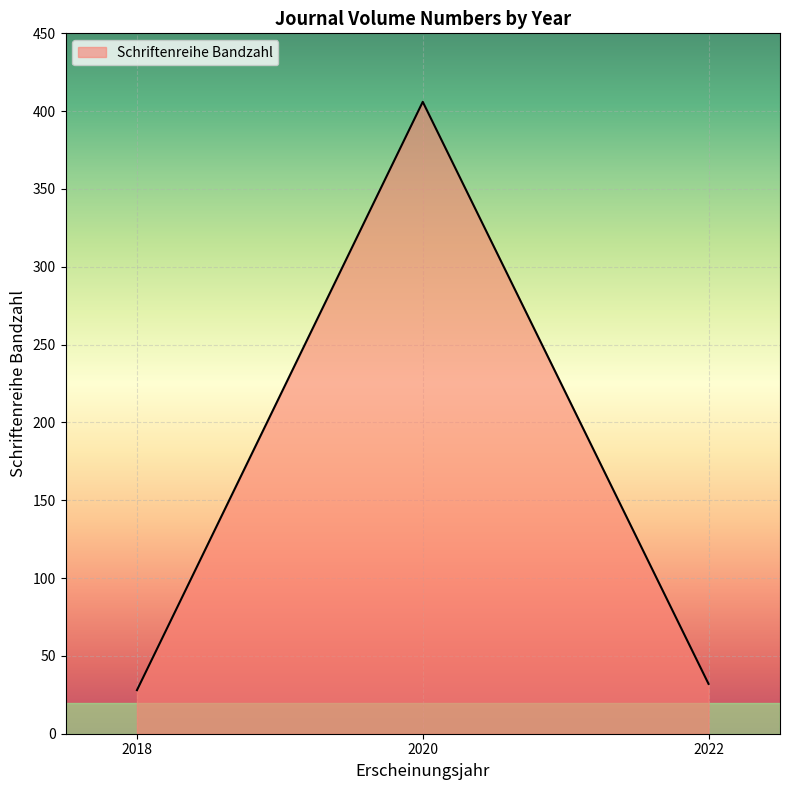

Reading left to right, extract all data points from this chart.

2018=28	2020=406	2022=32